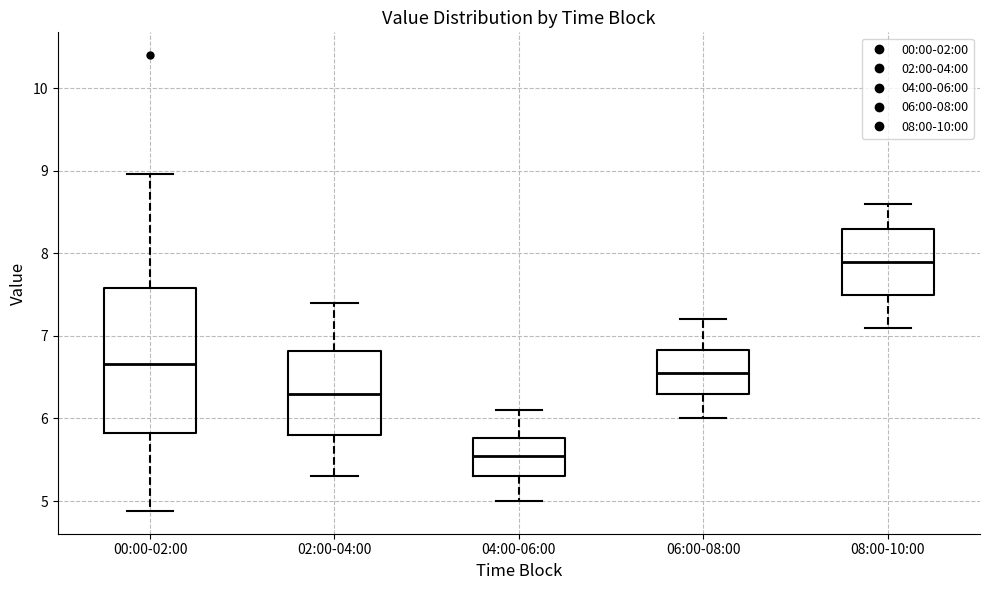

Which box's median line is the lowest?

04:00-06:00